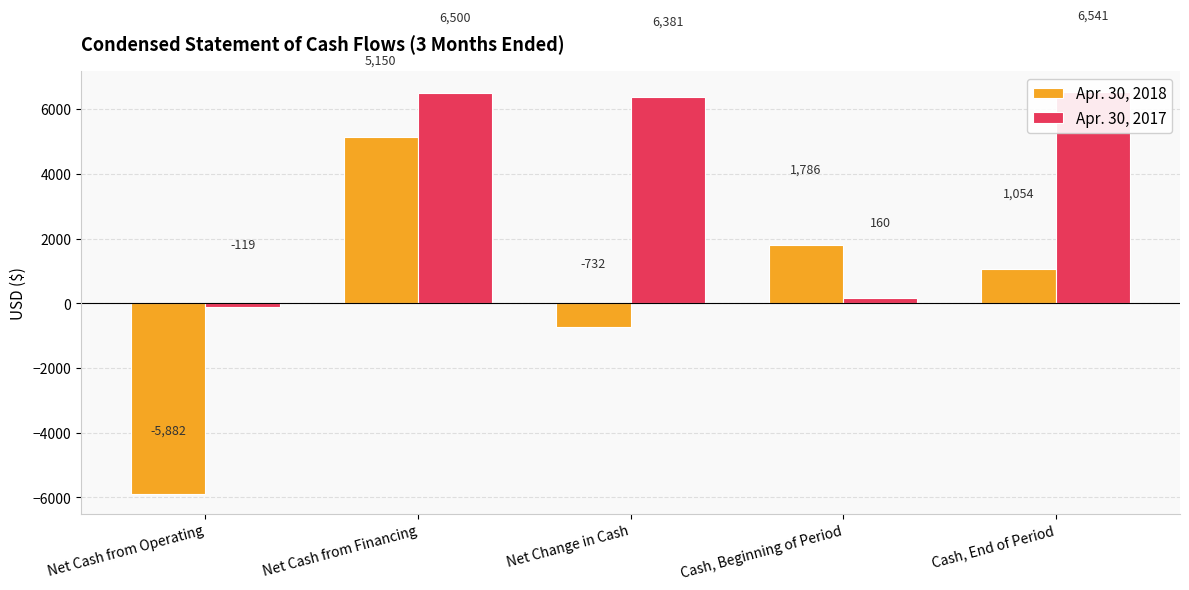

How many bars are there in total?

10